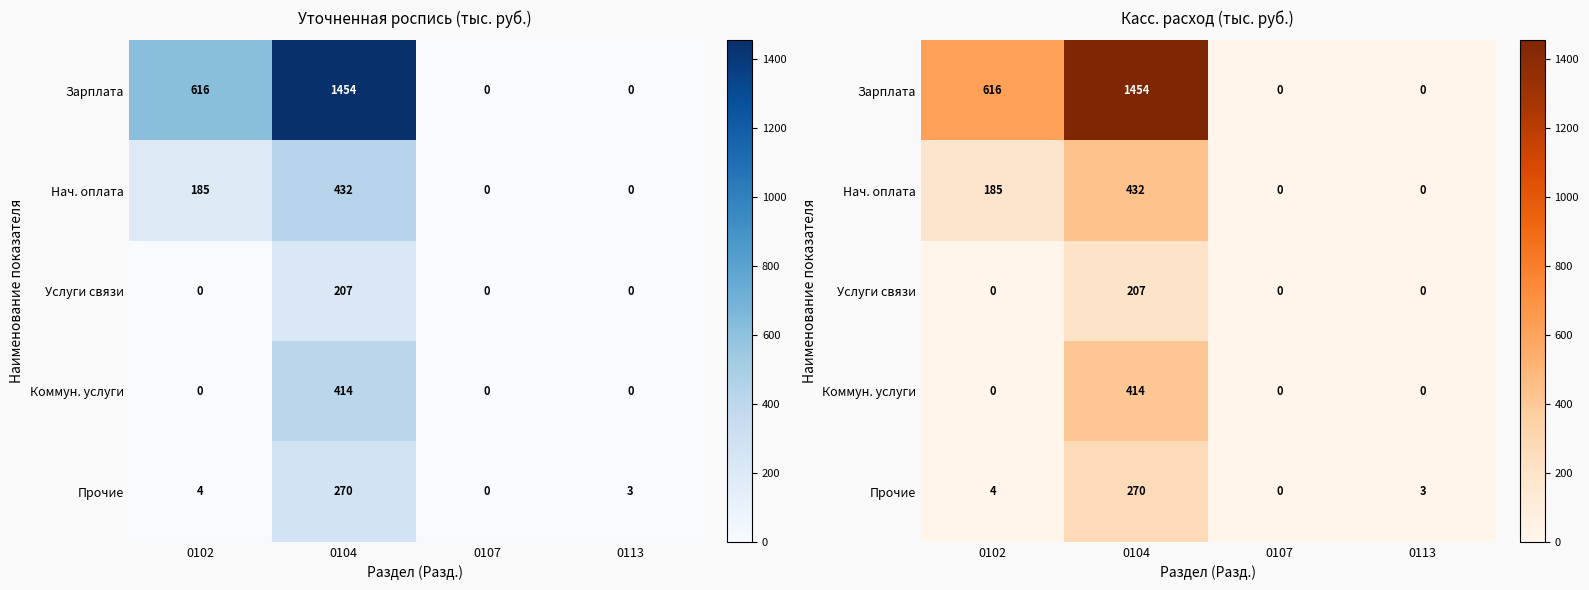

Is the value of Зарплата at 0104 greater than the value of Прочие at 0113?

Yes